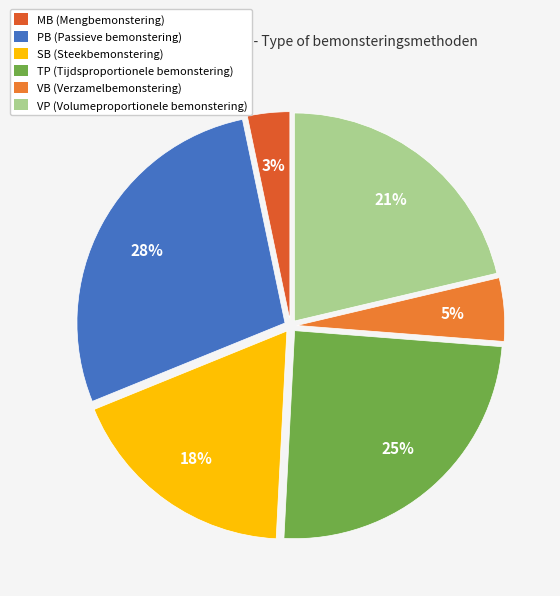

How many slices are in this pie chart?

6